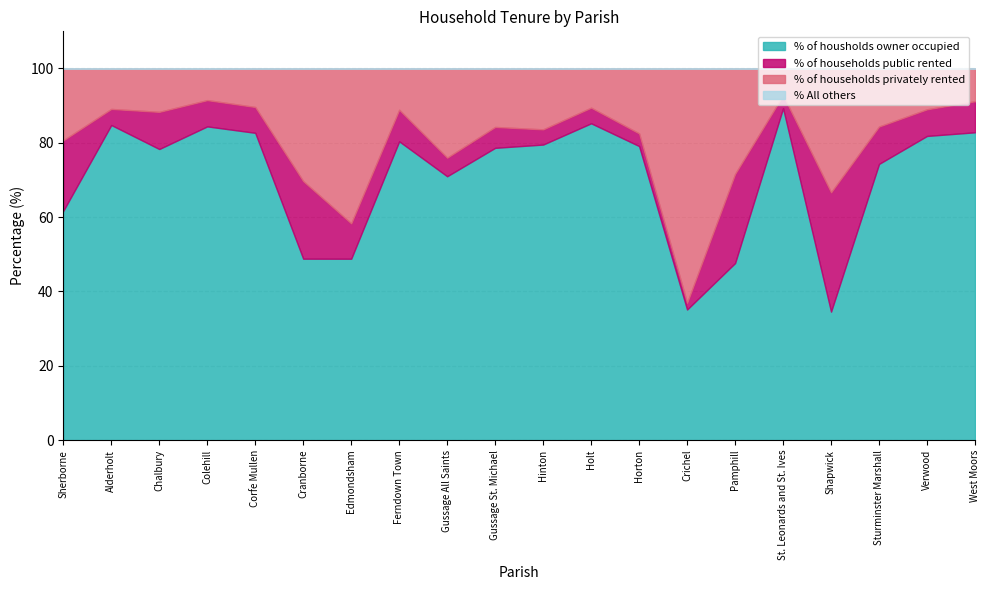

Reading left to right, extract all data points from this chart.

% of housholds owner occupied: Sherborne=61.7	Alderholt=84.8	Chalbury=78.3	Colehill=84.4	Corfe Mullen=82.7	Cranborne=48.8	Edmondsham=48.8	Ferndown Town=80.4	Gussage All Saints=71.0	Gussage St. Michael=78.7	Hinton=79.5	Holt=85.2	Horton=79.1	Crichel=35.1	Pamphill=47.6	St. Leonards and St. Ives=89.3	Shapwick=34.6	Sturminster Marshall=74.3	Verwood=81.8	West Moors=82.8
% of households public rented: Sherborne=19.0	Alderholt=4.3	Chalbury=10.0	Colehill=7.1	Corfe Mullen=7.0	Cranborne=20.9	Edmondsham=9.5	Ferndown Town=8.5	Gussage All Saints=5.0	Gussage St. Michael=5.6	Hinton=4.1	Holt=4.2	Horton=3.4	Crichel=1.8	Pamphill=24.0	St. Leonards and St. Ives=3.5	Shapwick=32.1	Sturminster Marshall=10.1	Verwood=7.2	West Moors=8.4
% of households privately rented: Sherborne=19.3	Alderholt=10.9	Chalbury=11.7	Colehill=8.5	Corfe Mullen=10.4	Cranborne=30.3	Edmondsham=41.7	Ferndown Town=11.1	Gussage All Saints=24.0	Gussage St. Michael=15.7	Hinton=16.4	Holt=10.5	Horton=17.5	Crichel=63.1	Pamphill=28.4	St. Leonards and St. Ives=7.2	Shapwick=33.3	Sturminster Marshall=15.6	Verwood=10.9	West Moors=8.8
% All others: Sherborne=0.0	Alderholt=0.0	Chalbury=0.0	Colehill=0.0	Corfe Mullen=0.0	Cranborne=0.0	Edmondsham=0.0	Ferndown Town=0.0	Gussage All Saints=0.0	Gussage St. Michael=0.0	Hinton=0.0	Holt=0.0	Horton=0.0	Crichel=0.0	Pamphill=0.0	St. Leonards and St. Ives=0.0	Shapwick=0.0	Sturminster Marshall=0.0	Verwood=0.0	West Moors=0.0